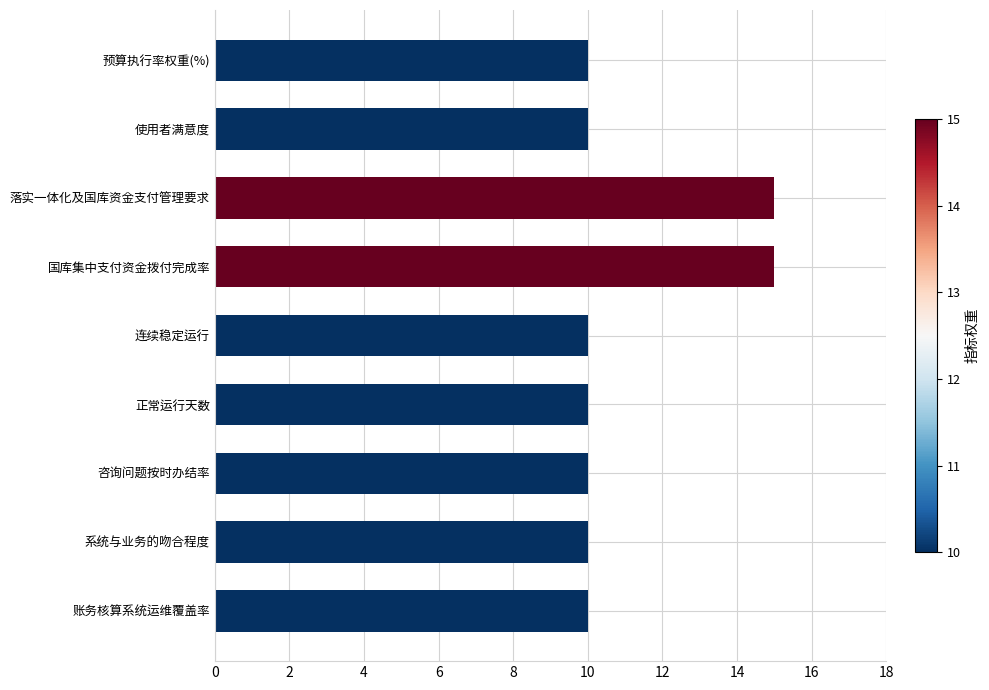

What is the ratio of the value at 使用者满意度 to the value at 落实一体化及国库资金支付管理要求?

0.7